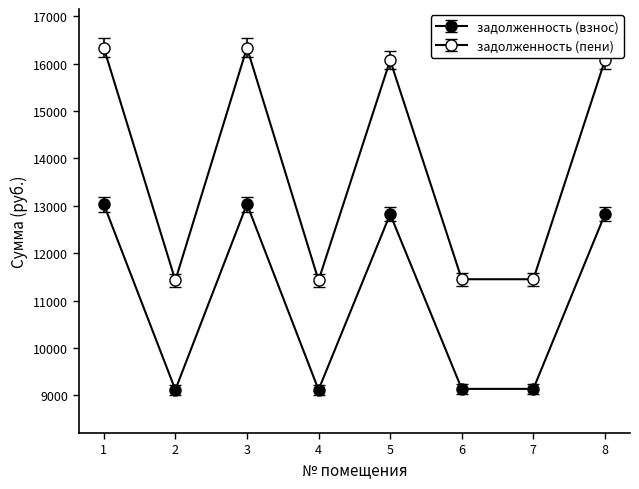

How many values in the задолженность (пени) series are below 16072?

4